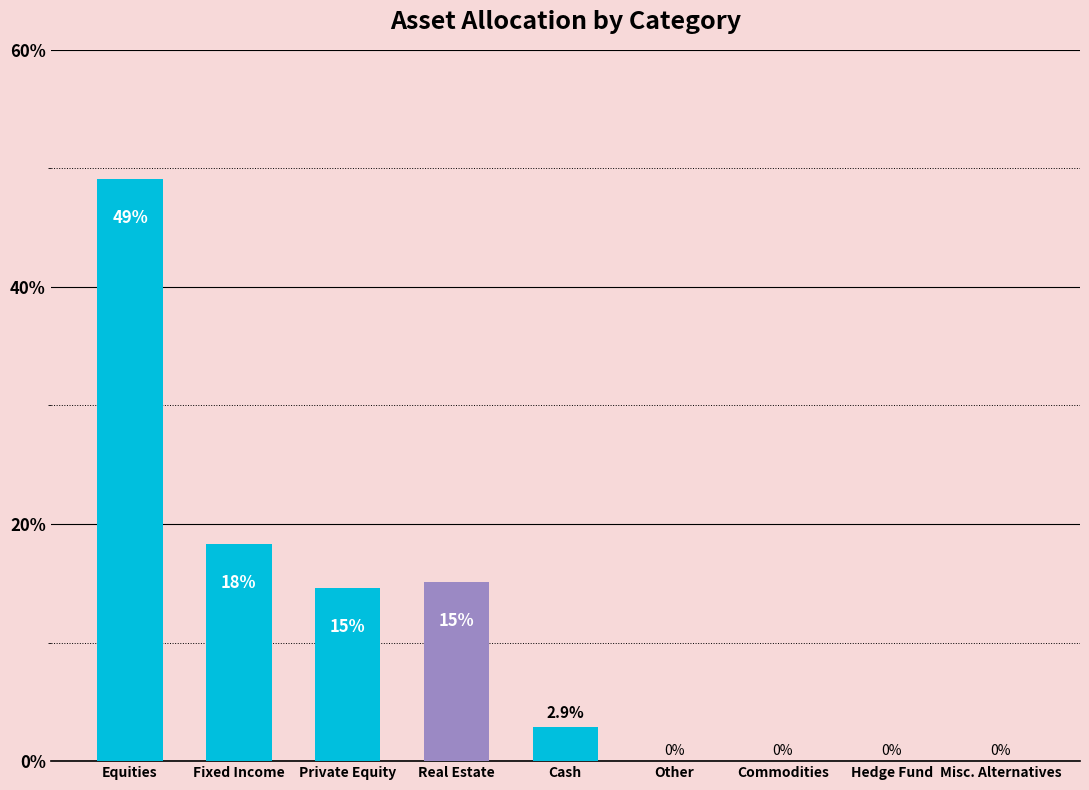

What is the sum of the values at Cash and Real Estate?

18.0